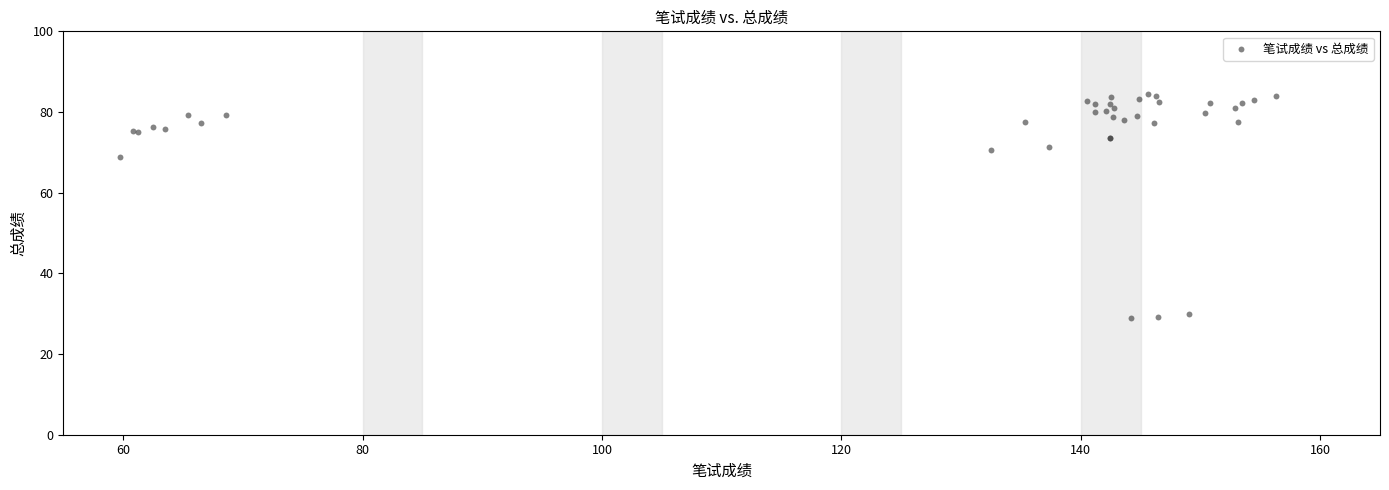

What Y value in the scatter plot is closest to 56?

68.9